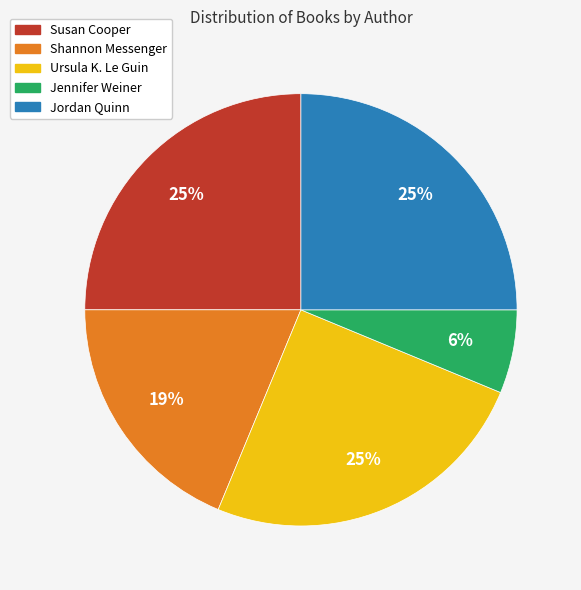

Is Jennifer Weiner the majority of the pie?

No